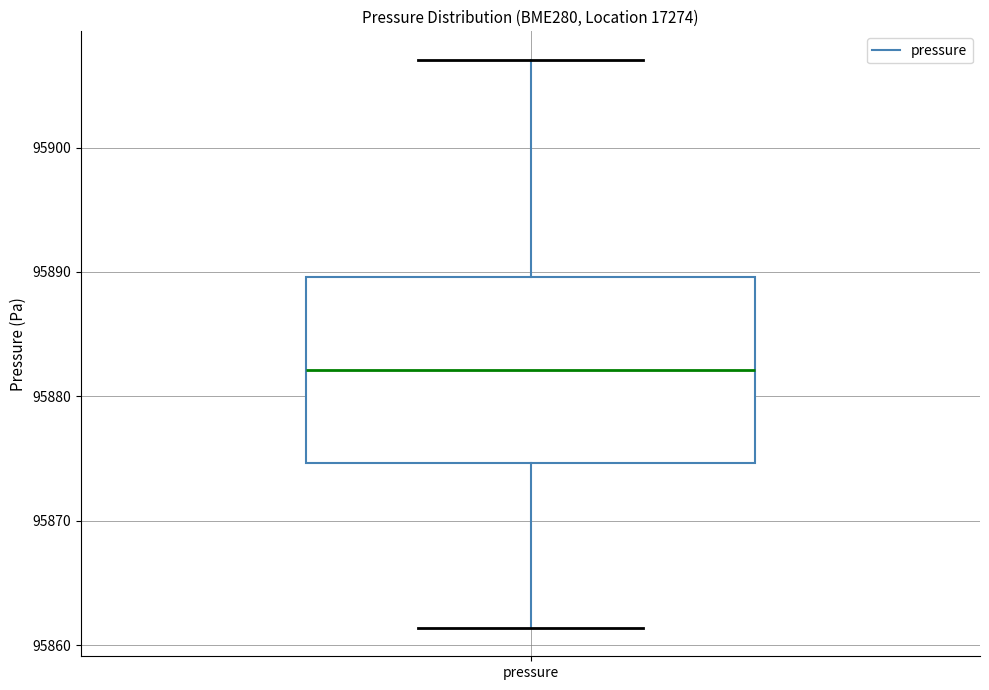

Where does the lower whisker of the box for pressure end on the y-axis? The values are not printed on the chart, so give them approximately, as read against the axis.

95861